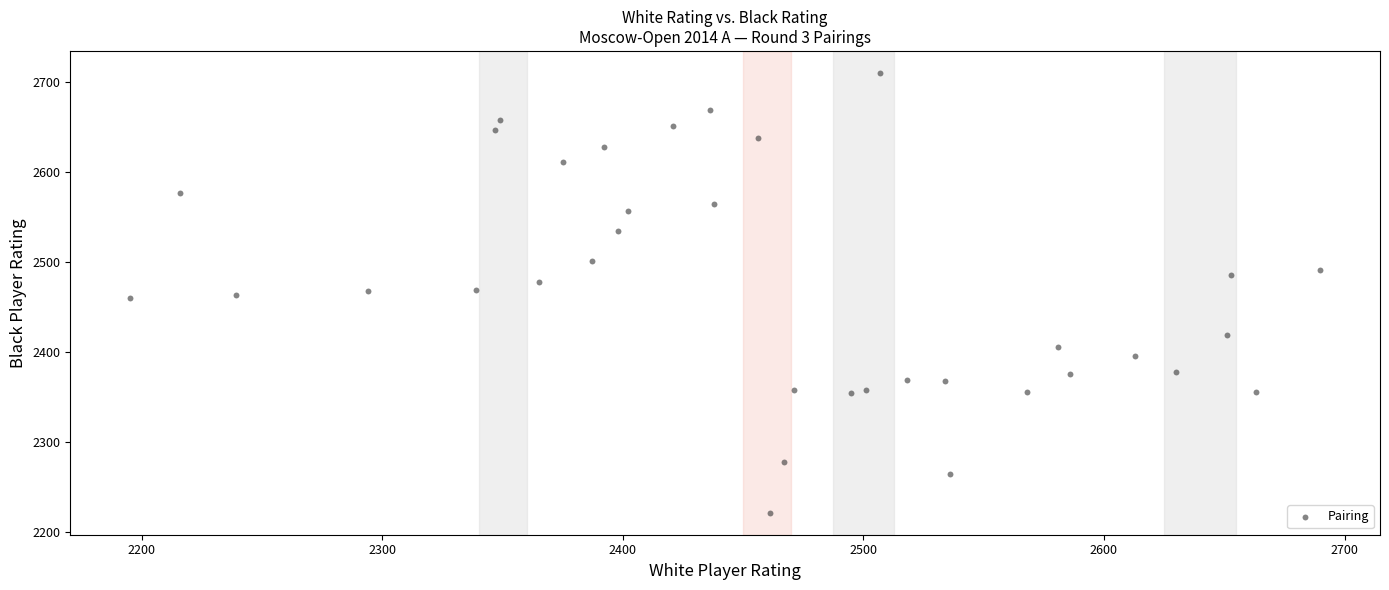

What is the range of Y values (max minus min)?

489